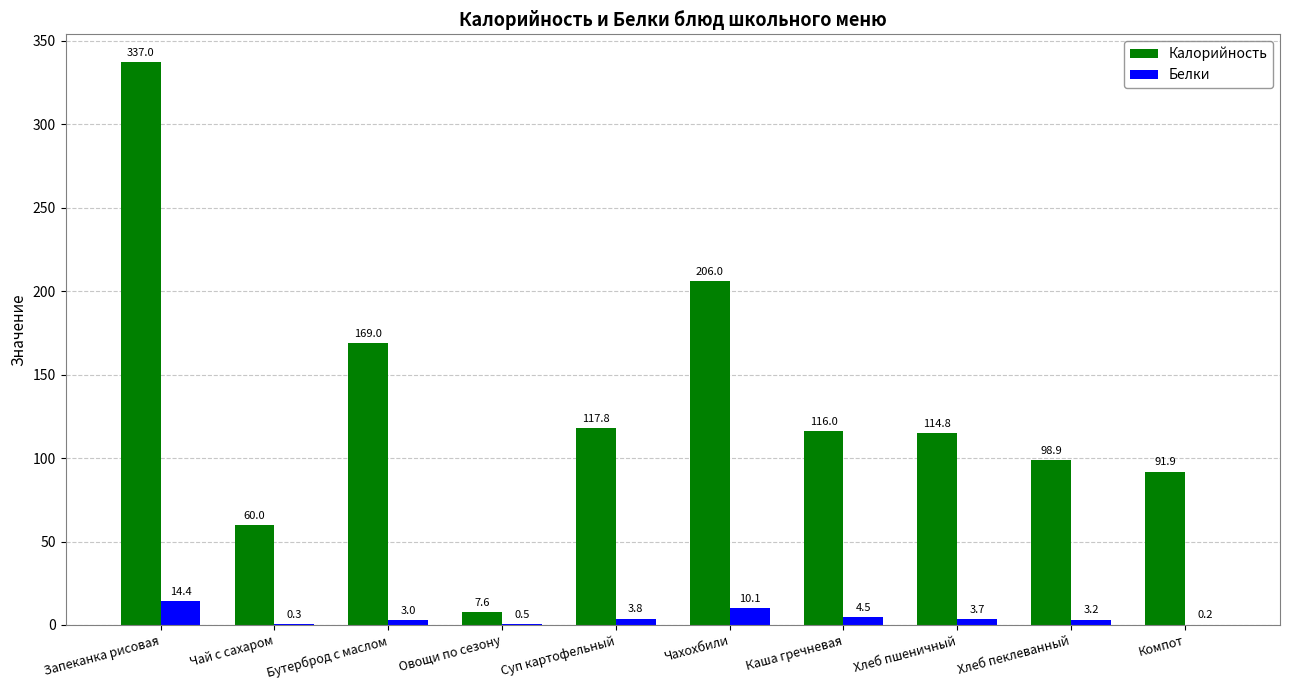

At which label is Белки closest to 7?

Каша гречневая